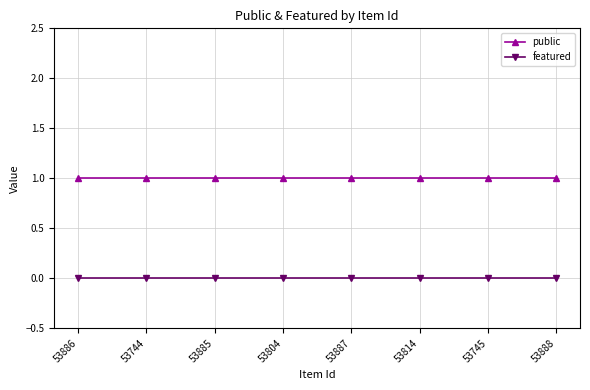

Is the value of public at 53814 greater than the value of featured at 53804?

Yes